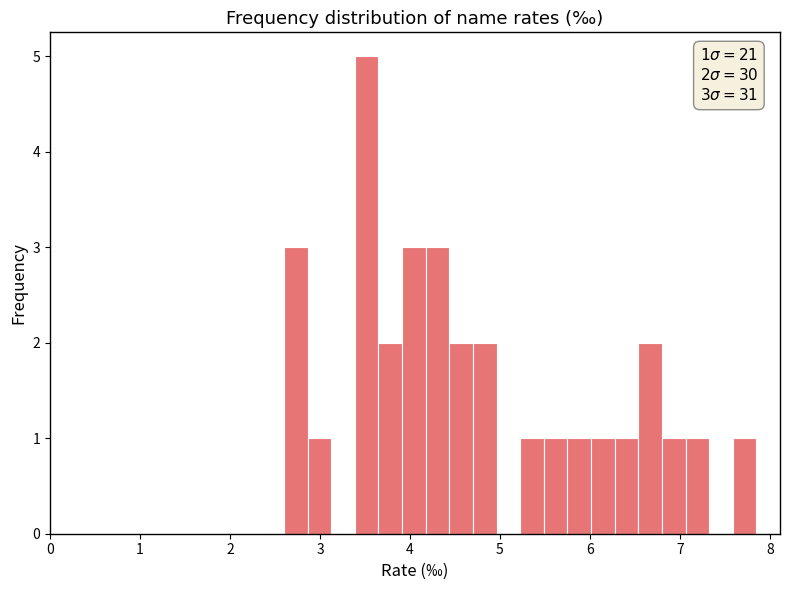

Around what value on the x-axis is the tallest bar? Give the approximate position of its centre, as read against the axis.

3.5